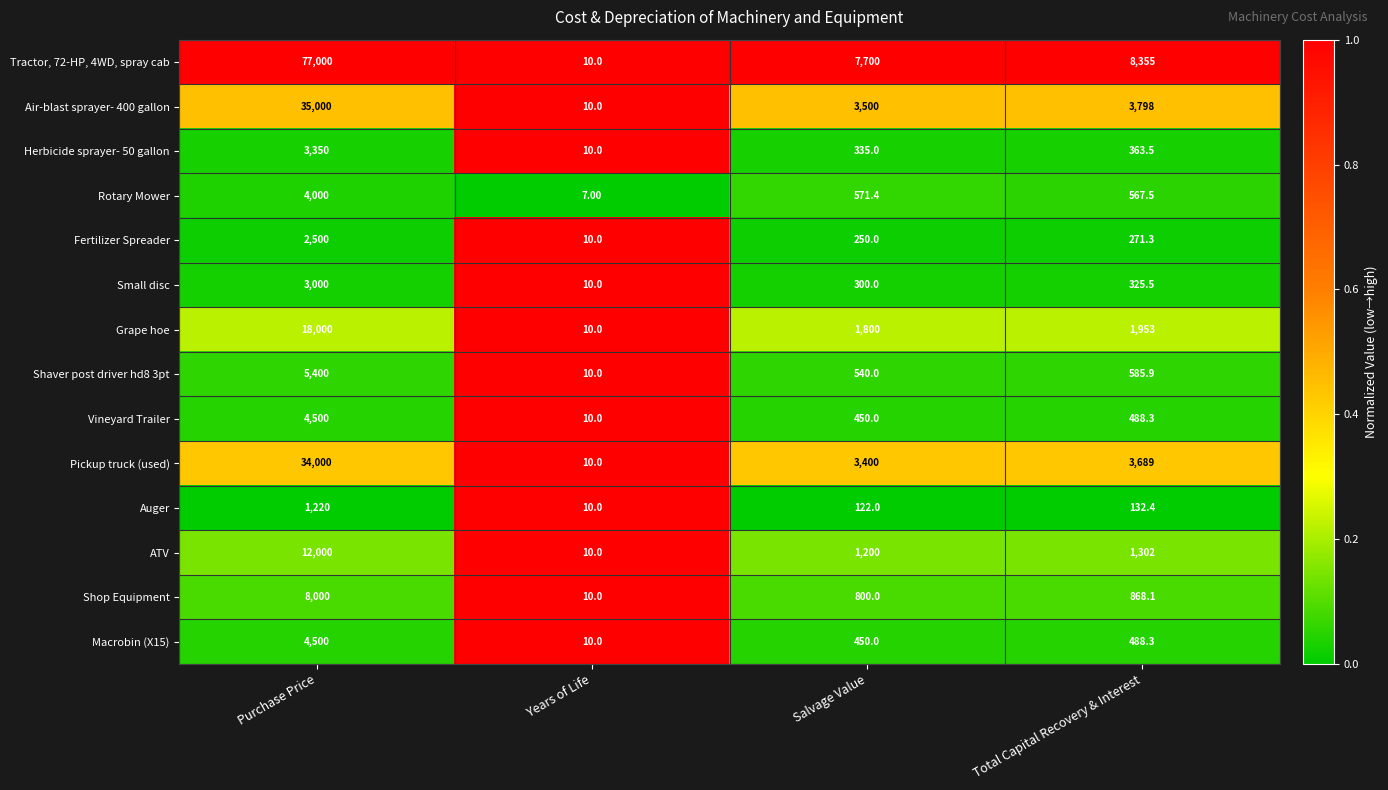

Which series changed the most between Salvage Value and Total Capital Recovery & Interest?

Tractor, 72-HP, 4WD, spray cab